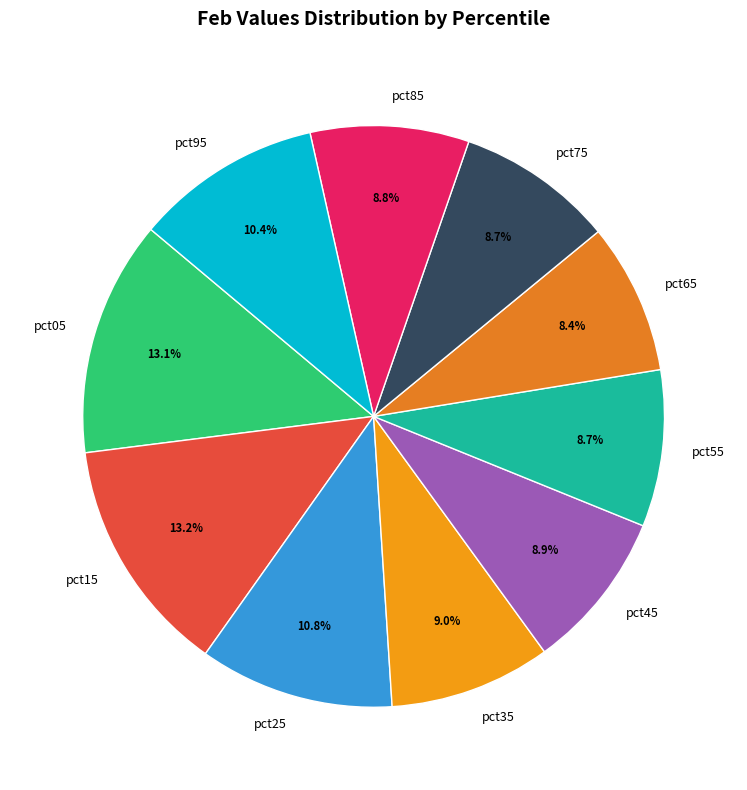

What is the ratio of the value at pct15 to the value at pct05?

1.0